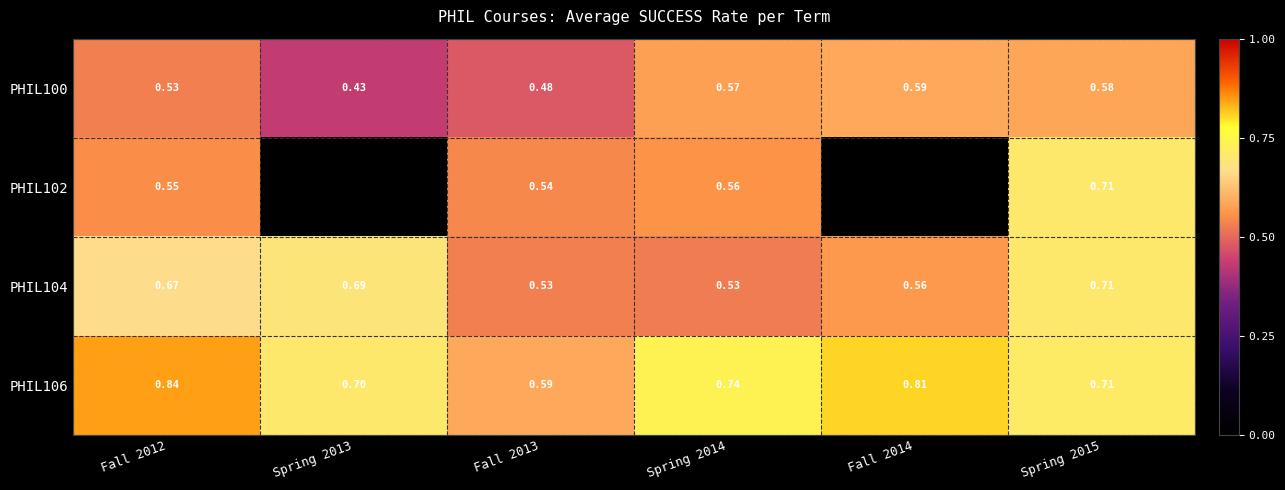

At which category is the sum across all series the highest?

Spring 2015